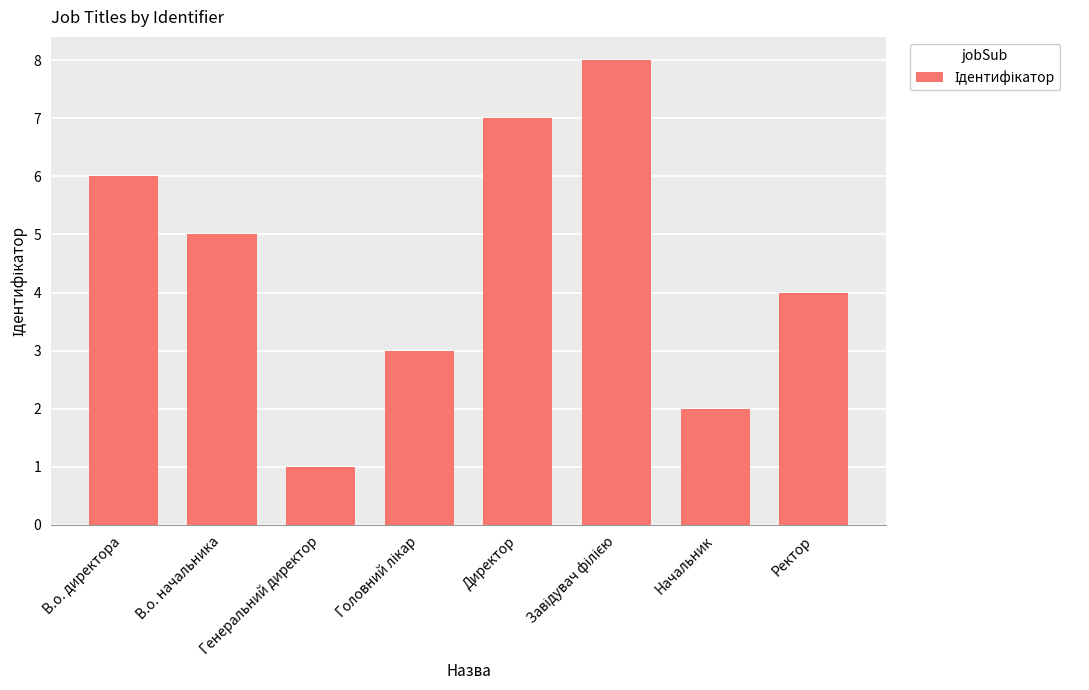

At which label does the data first exceed 5?

В.о. директора